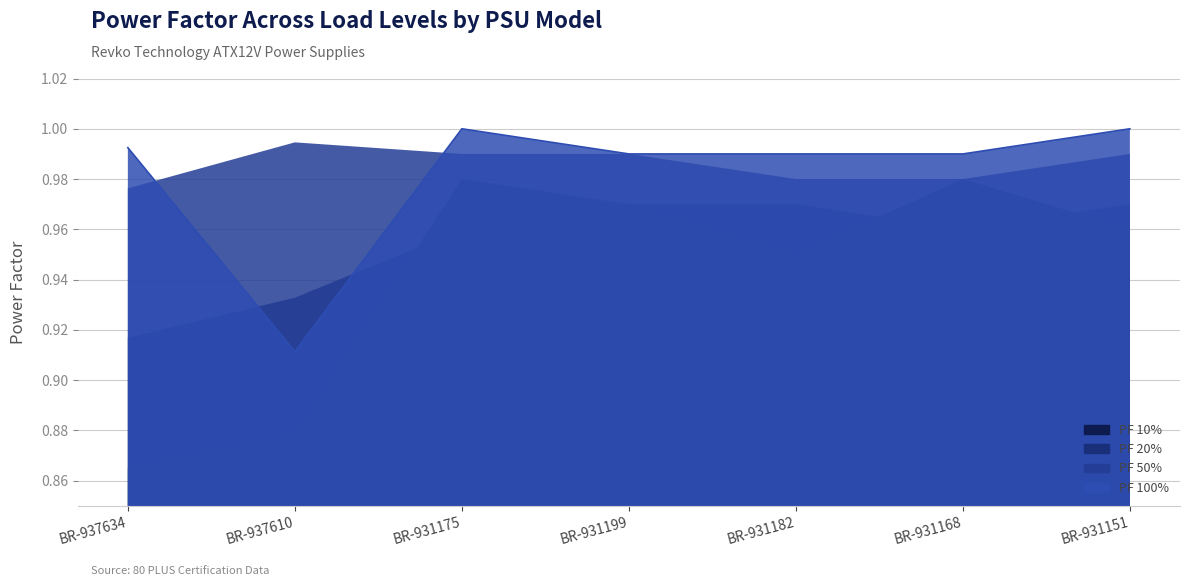

True or false: PF 50% and PF 10% intersect in this chart.

False